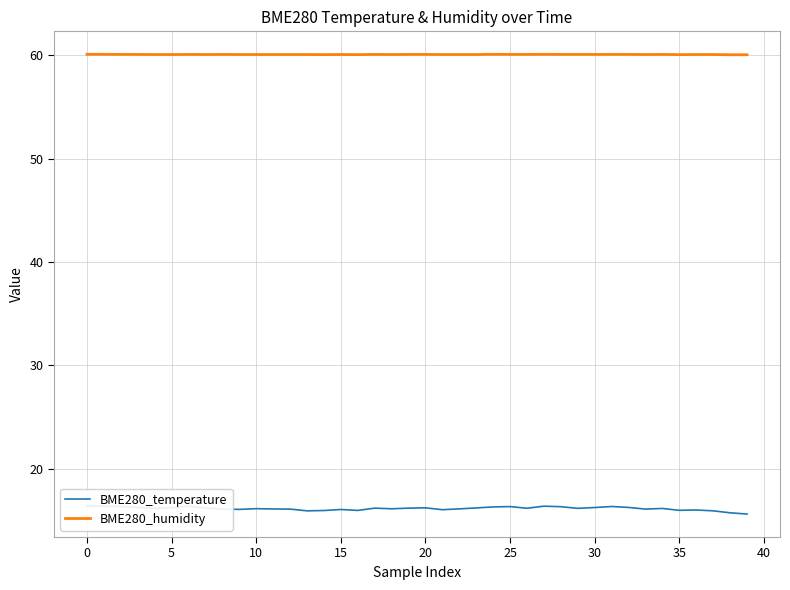

Which series has the largest total across all categories?

BME280_humidity